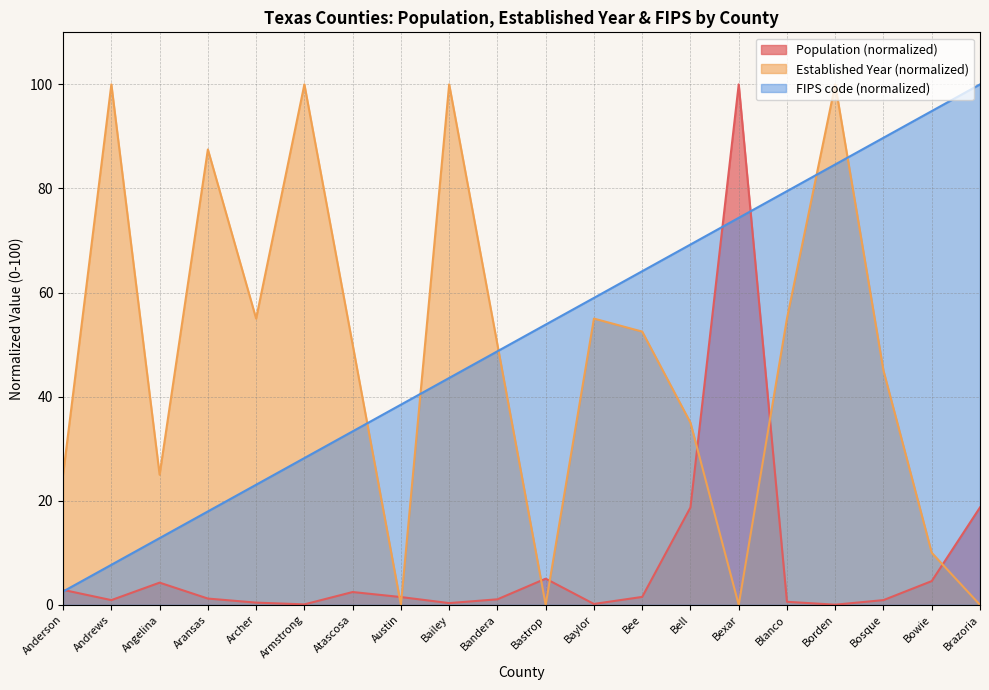

How many values in the Established Year series are below 50?

9